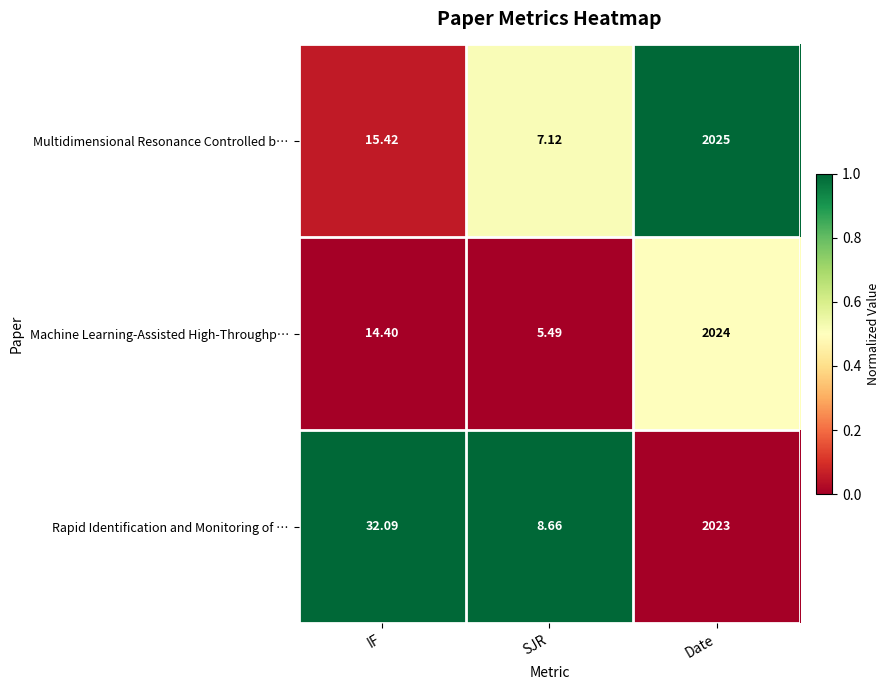

Which label corresponds to the smallest value in the chart?

SJR